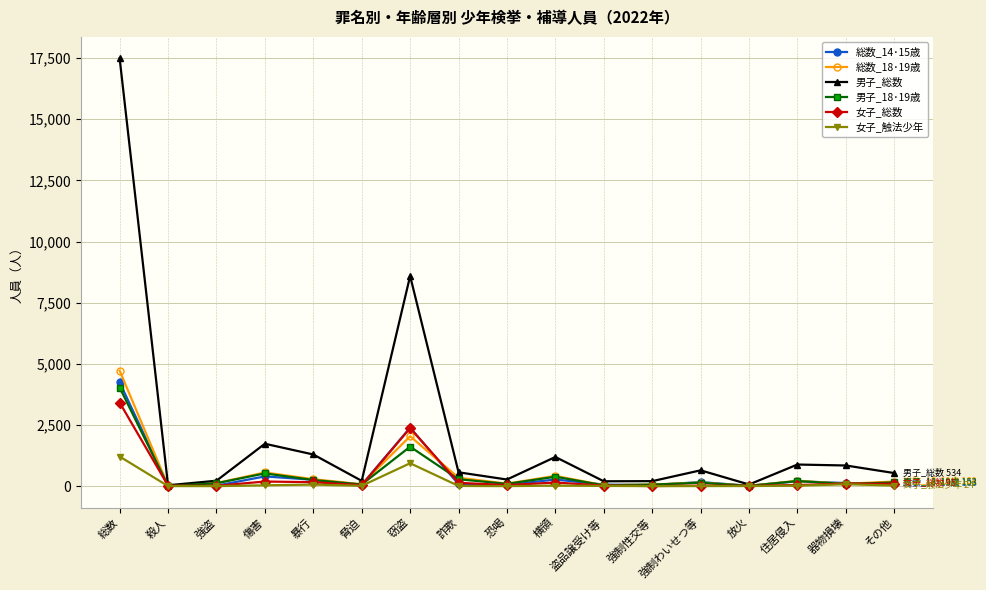

What value does the 男子_18･19歳 series have at 強盗, to the nearest 100?

100